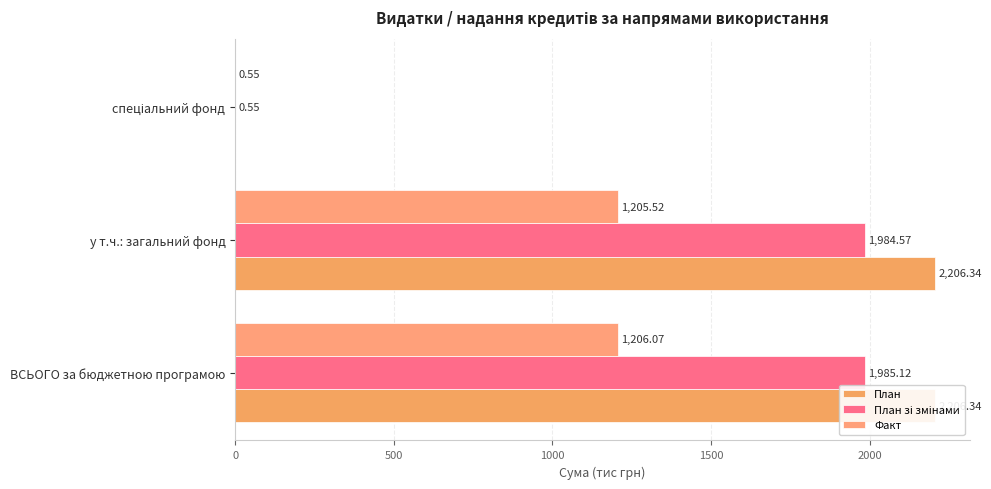

What are all the series names shown in the legend?

План, План зі змінами, Факт